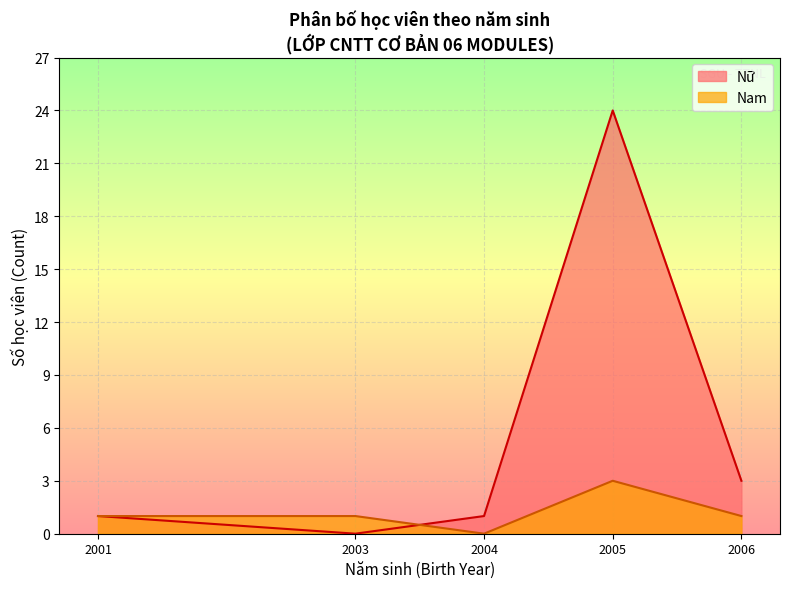

List the series in order of their overall mean, highest first.

Nữ, Nam